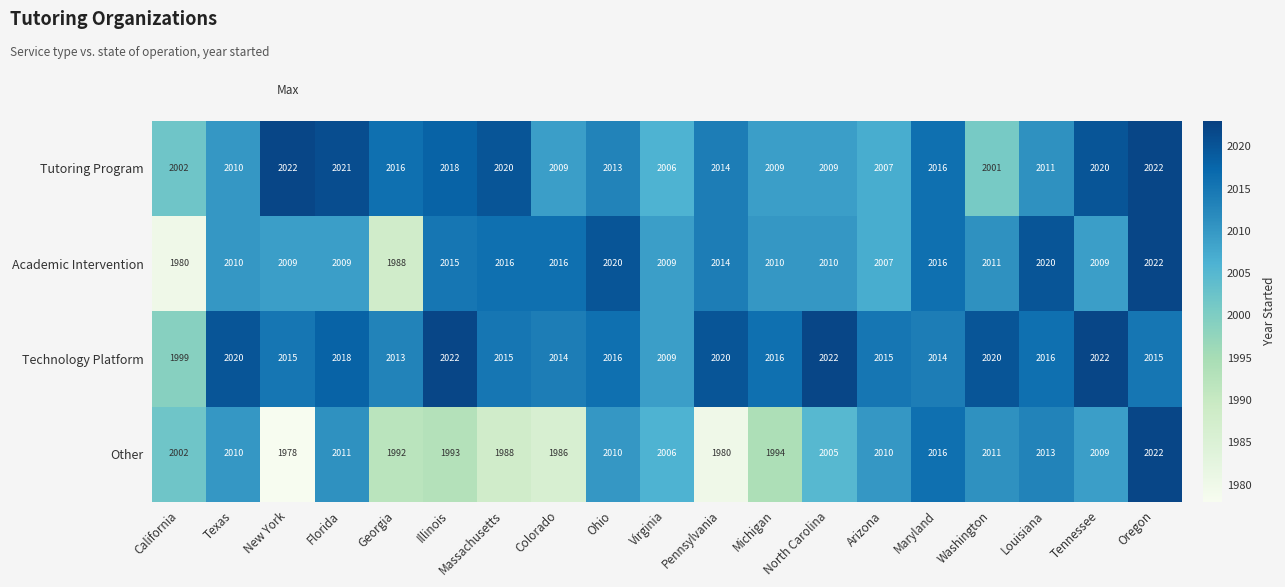

List the series in order of their overall mean, lowest first.

Other, Academic Intervention, Tutoring Program, Technology Platform